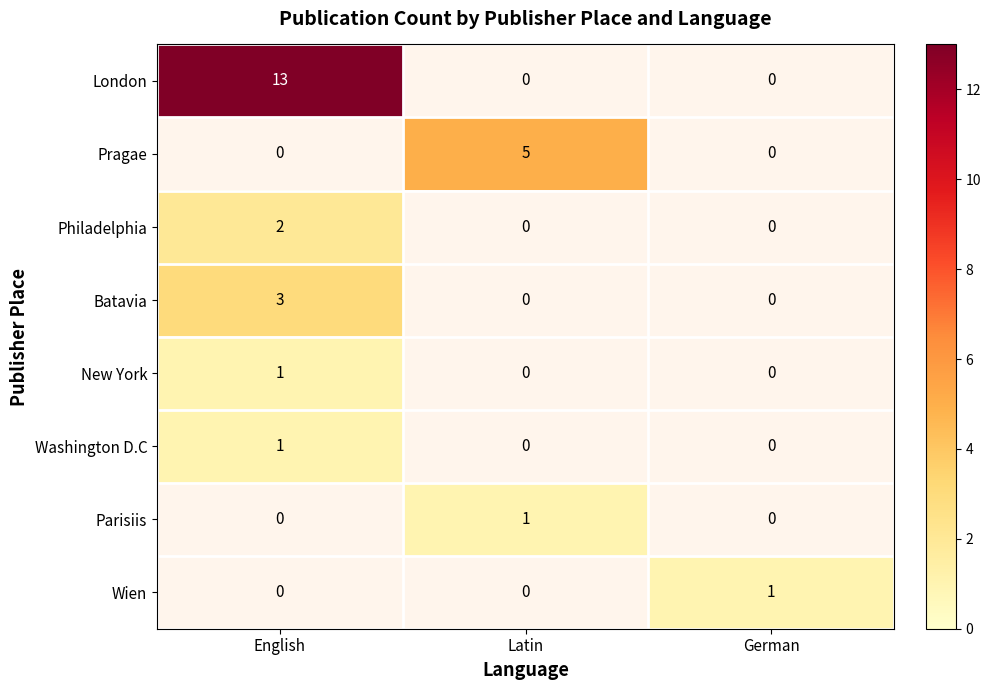

The Pragae series shows 7 at Latin. True or false?

False